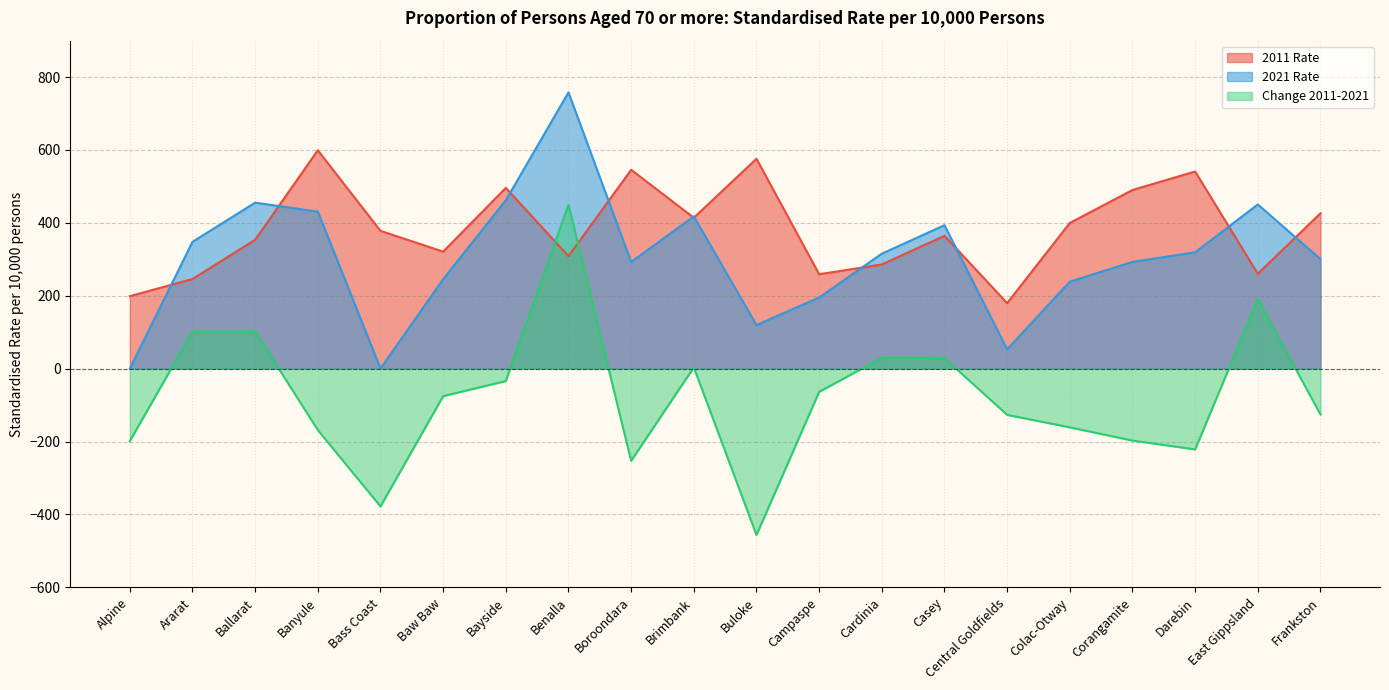

Rank the series by their maximum value, from lowest to highest.

Change 2011-2021, 2011 Rate, 2021 Rate